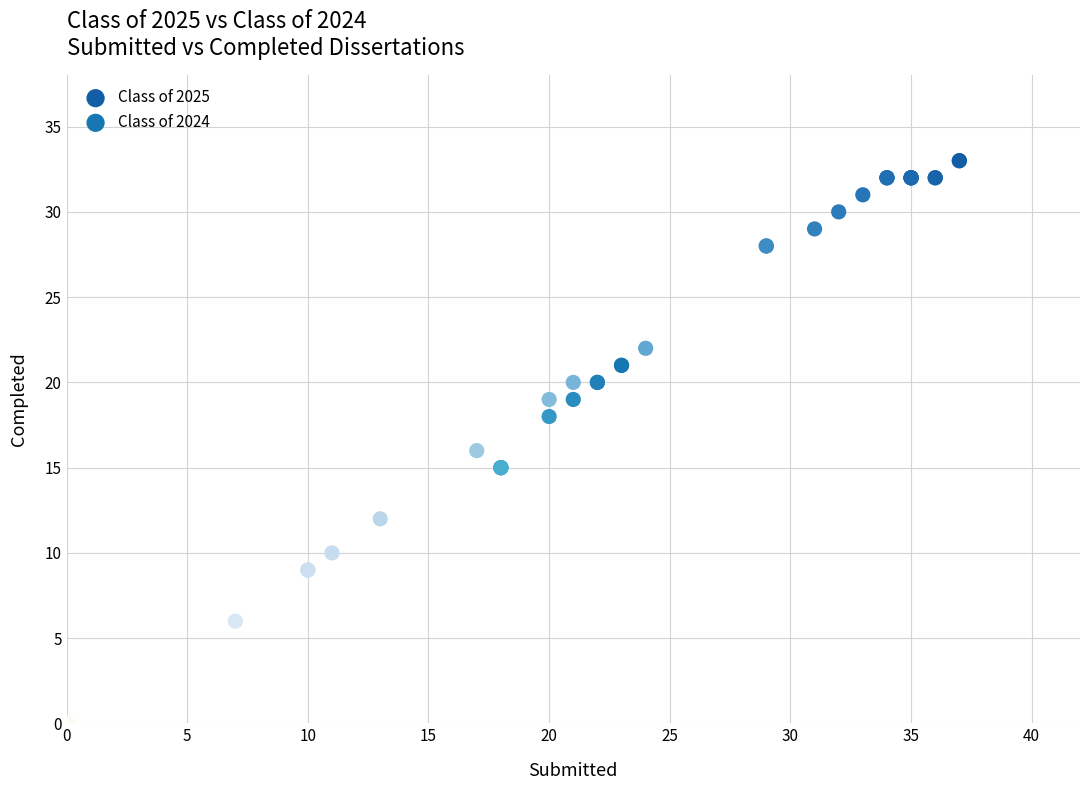

What are all the series names shown in the legend?

Class of 2025, Class of 2024